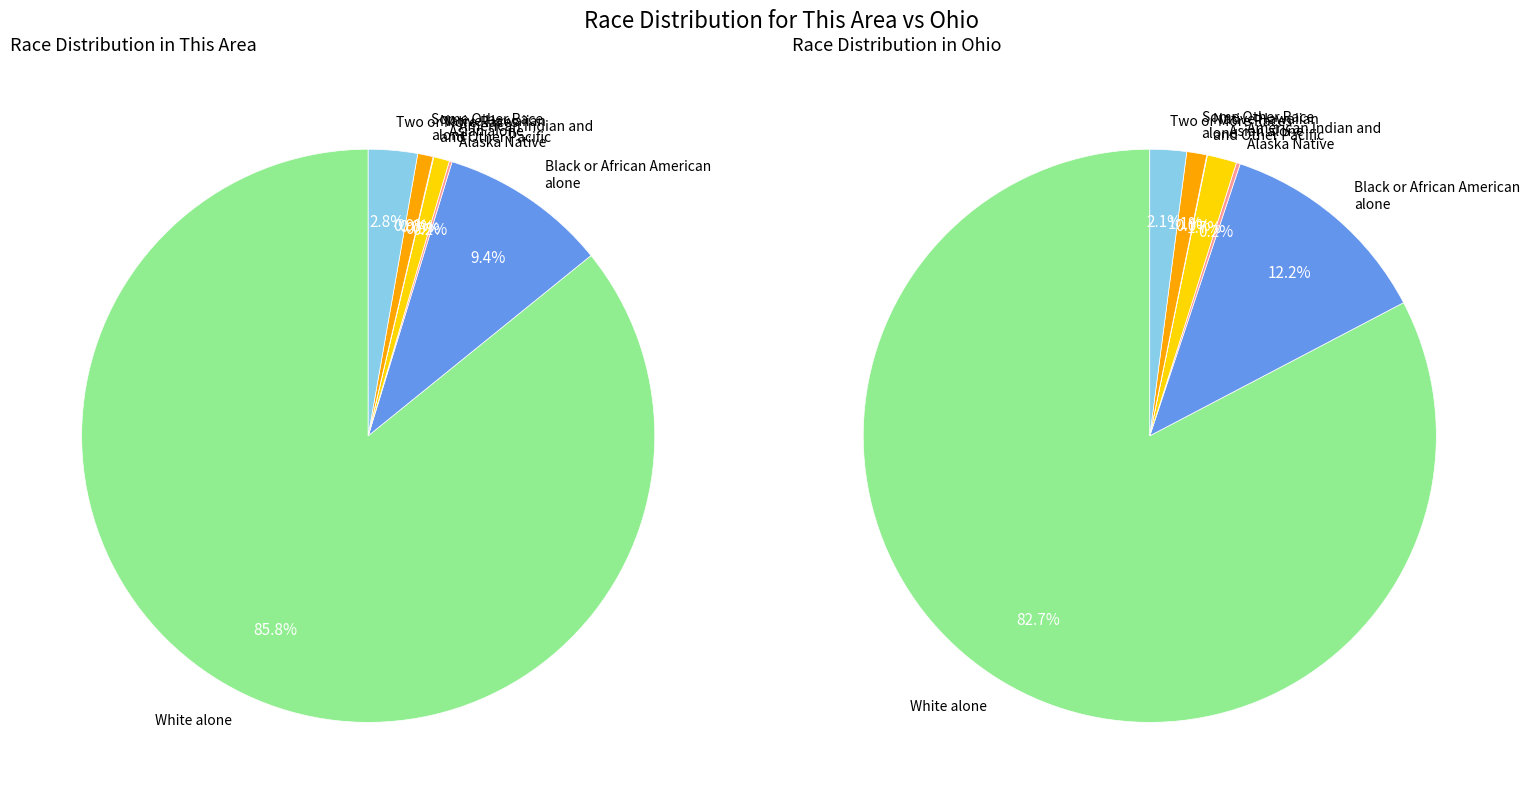

To the nearest percent, what portion does Black or African American alone represent?

12%